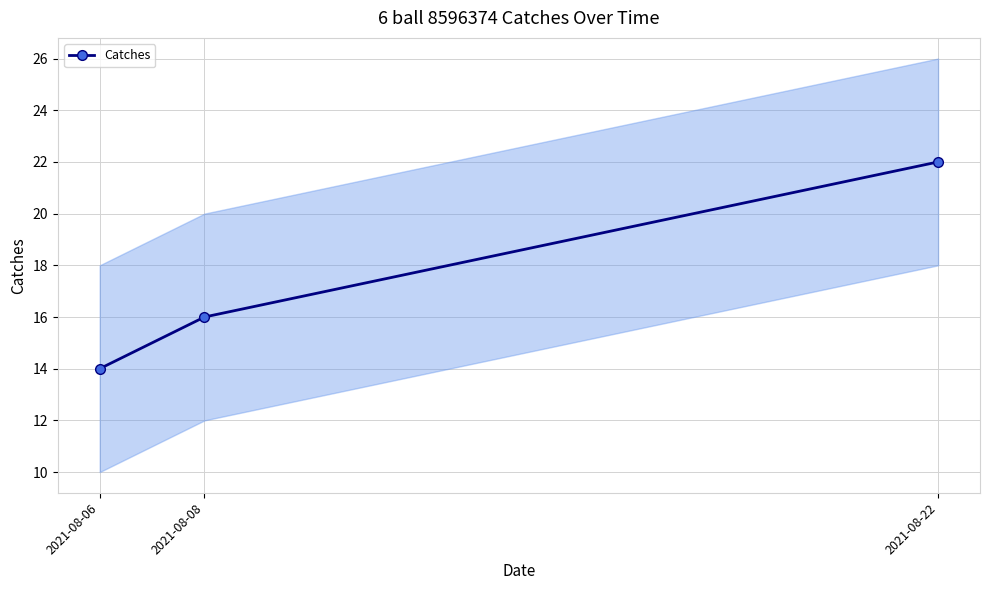

How many distinct data groups are displayed?

1